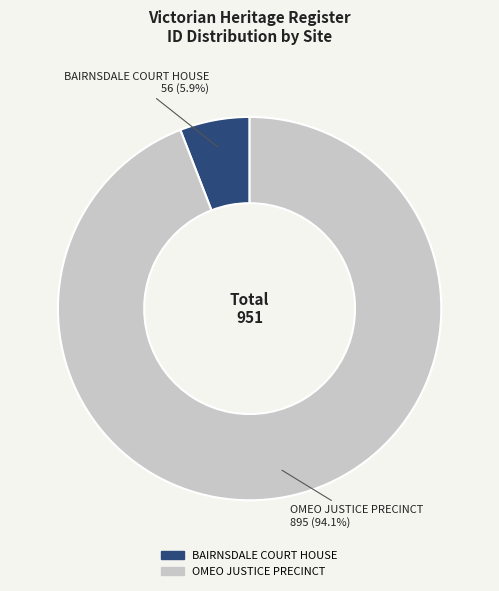

To the nearest percent, what is the difference between the largest and smallest slice percentages?

88%